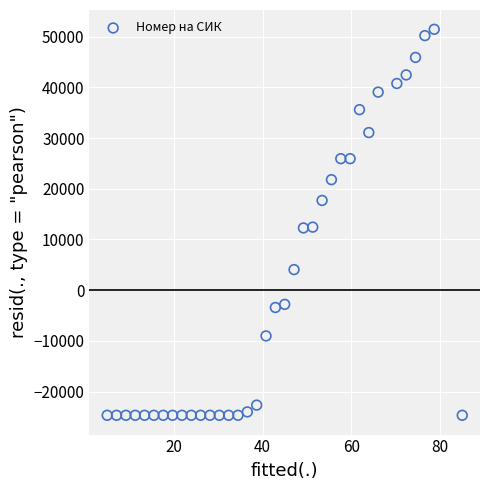

What is the range of X values (max minus min)?

80.0